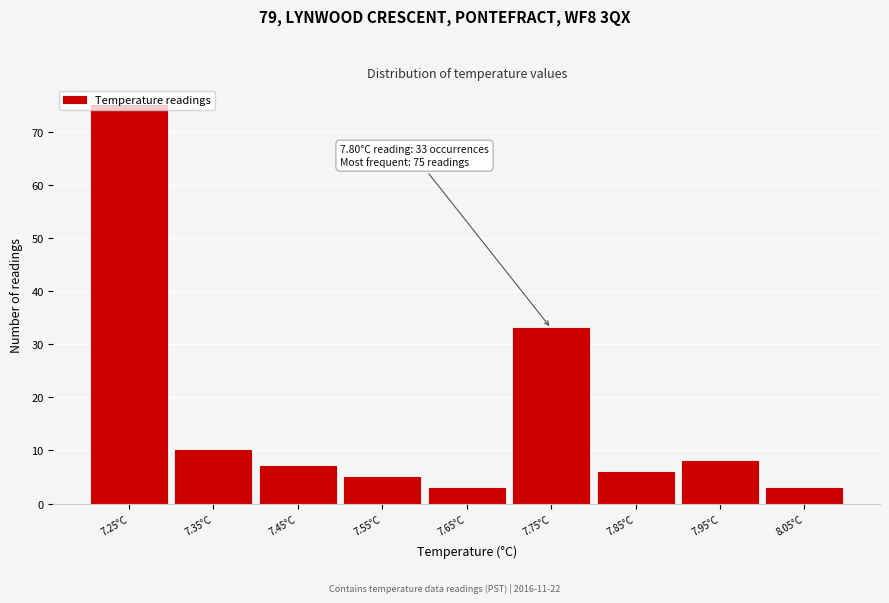

Where is the data nearest to the value 39?

7.75°C